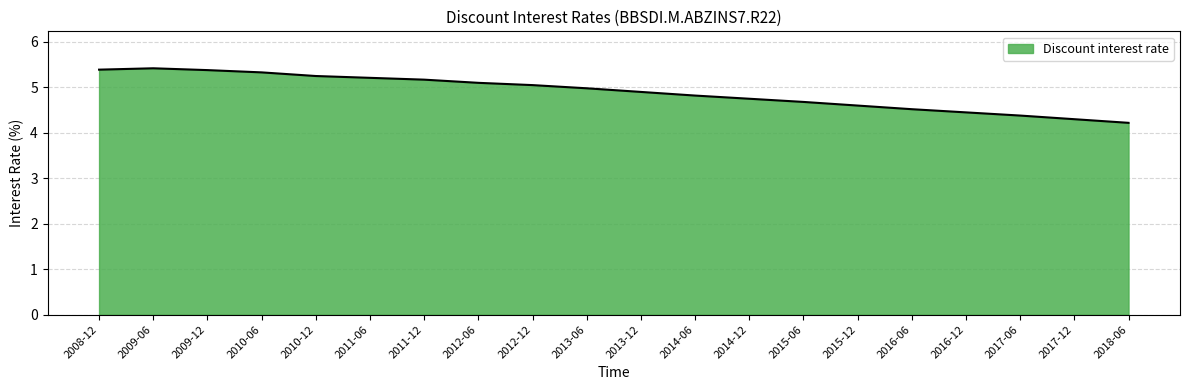

What is the greatest value displayed?

5.4